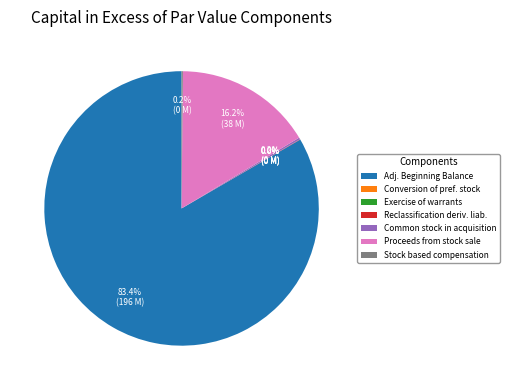

Is the sum of Proceeds from stock sale and Adj. Beginning Balance greater than half?

Yes